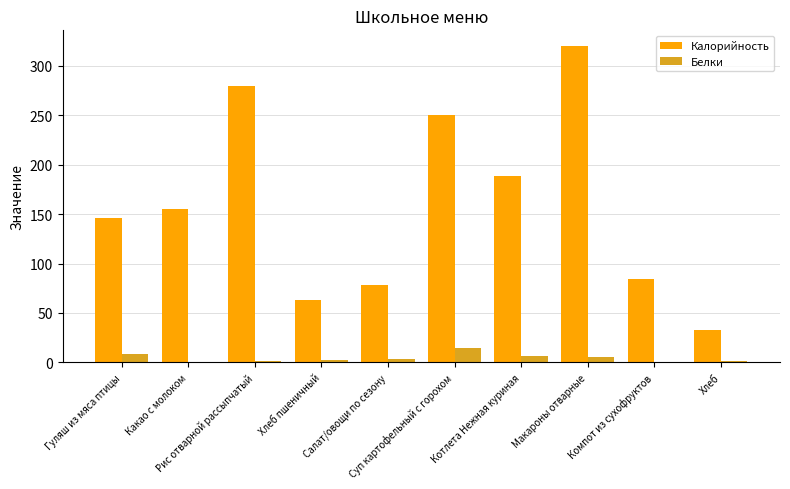

Which series has the largest total across all categories?

Калорийность